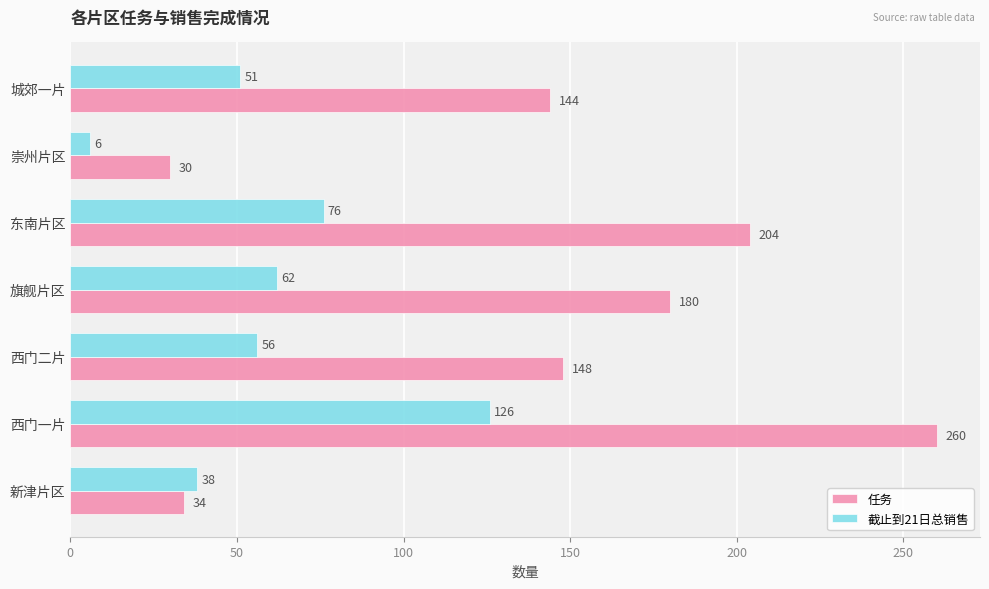

Rank the series by their maximum value, from lowest to highest.

截止到21日总销售, 任务